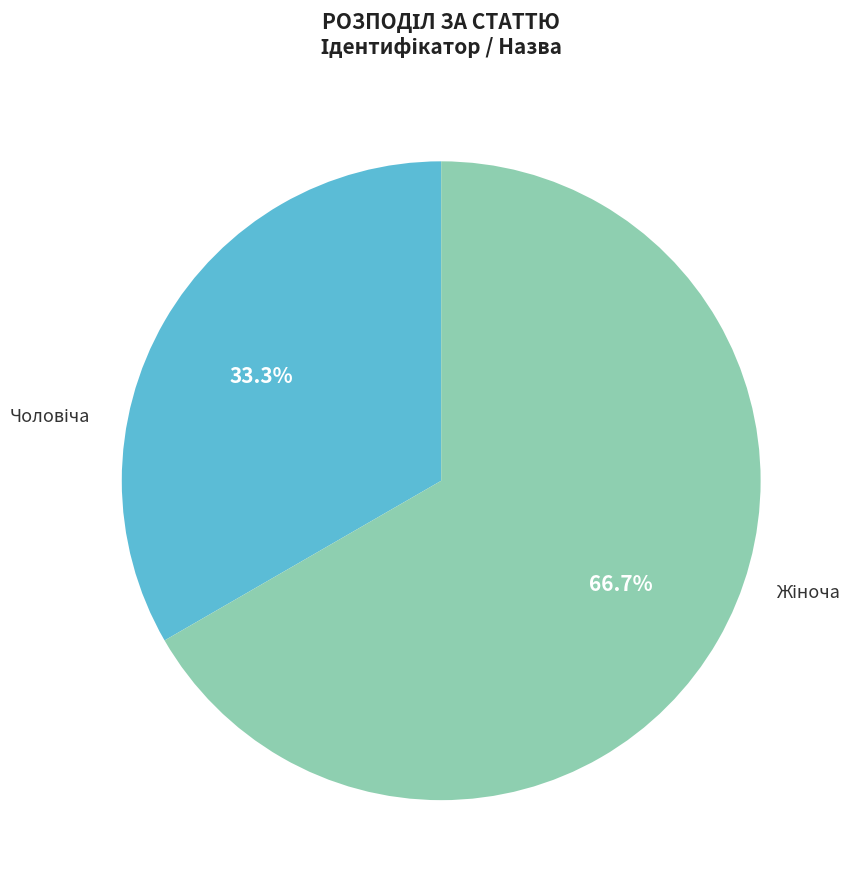

Is there a majority slice in this chart?

Yes